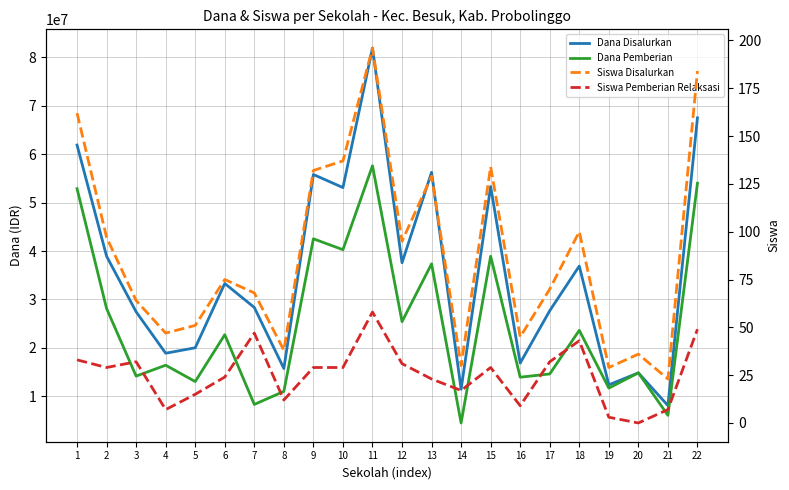

At how many categories does at least one series exceed 55504543?

5